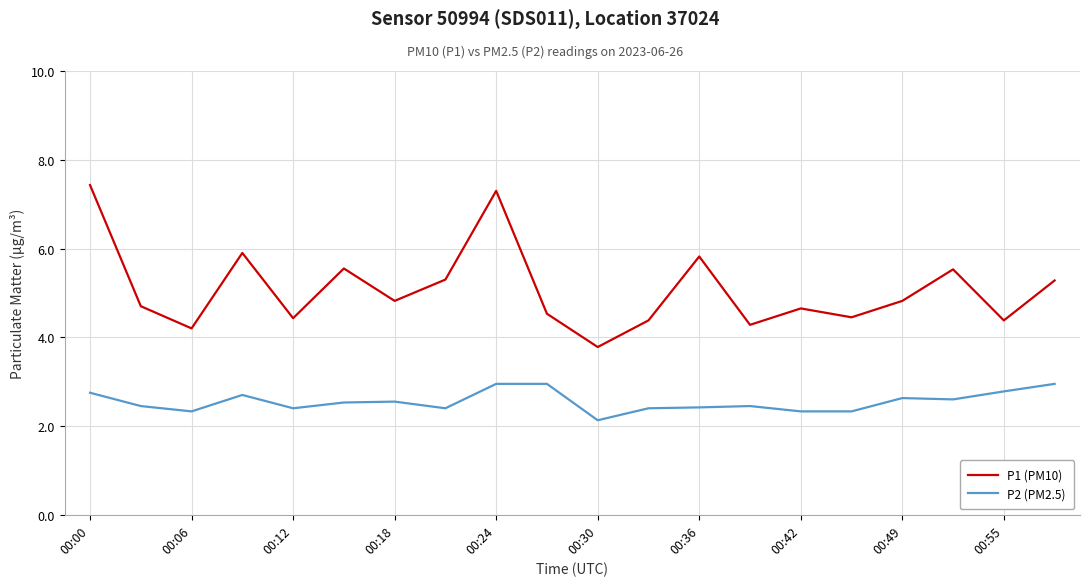

In P1 (PM10), how many points are higher than both neighbors (excluding endpoints)?

6